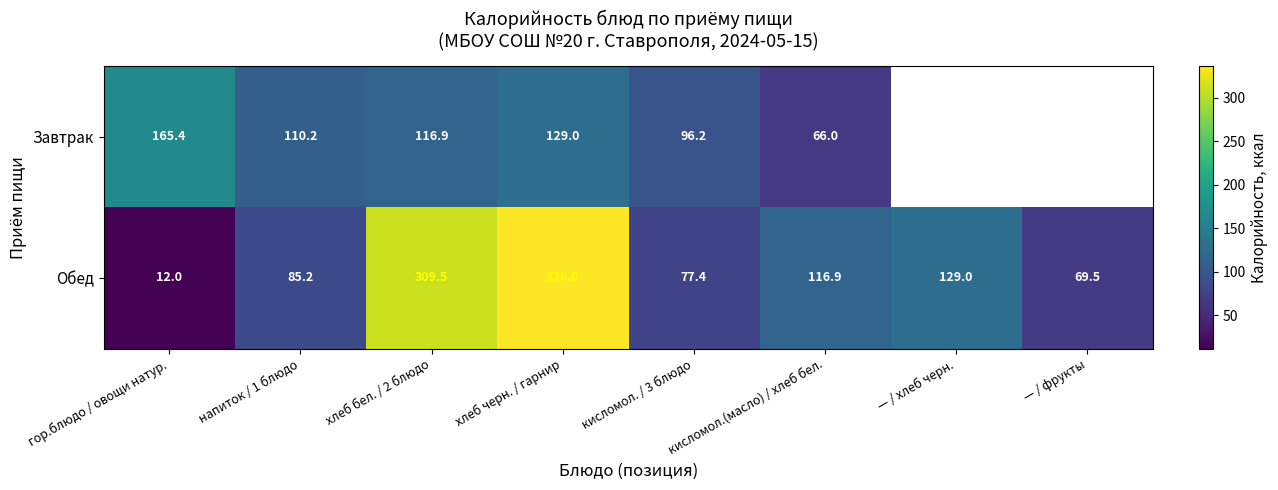

Rank the series at кисломол. / 3 блюдо from highest to lowest value.

Завтрак, Обед